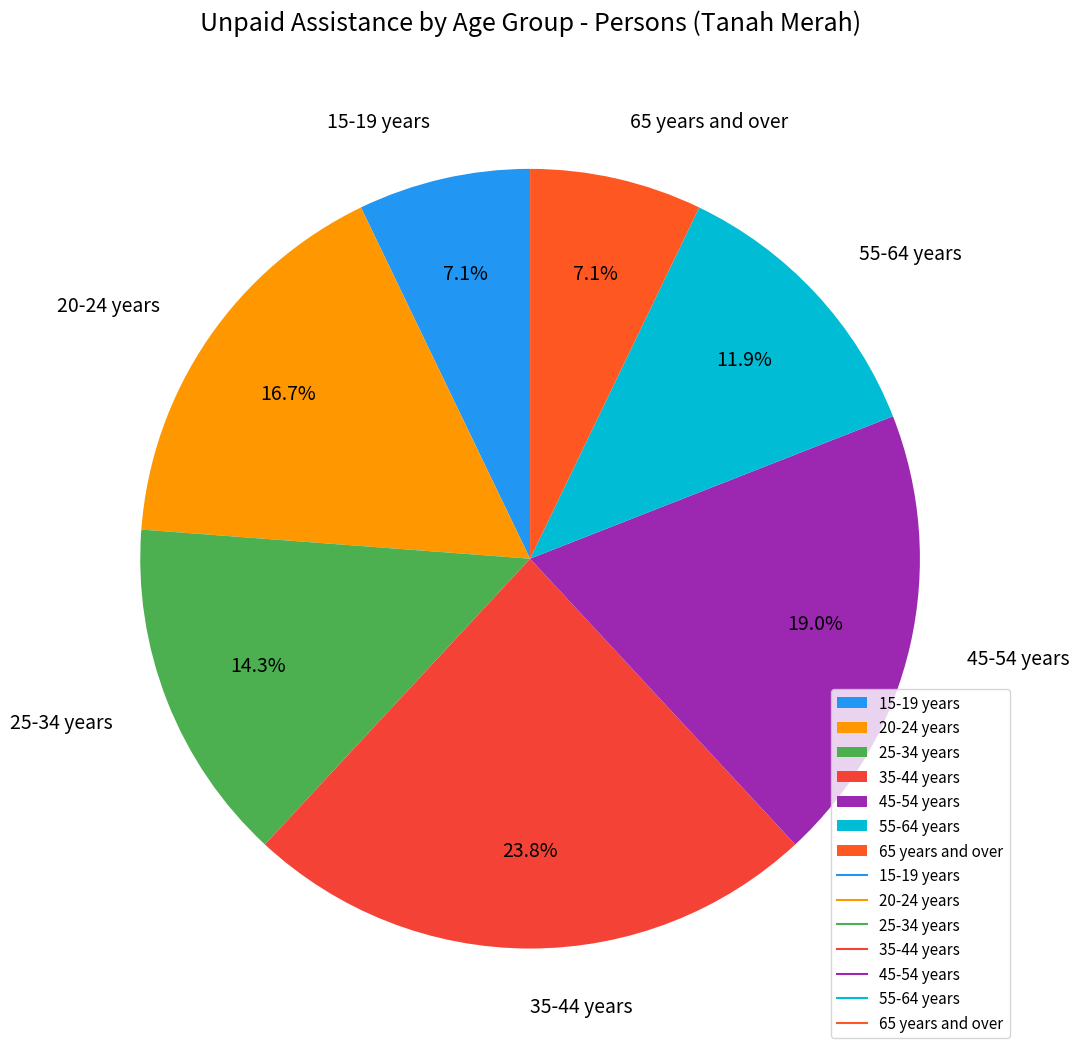

To the nearest percent, what is the difference between the largest and smallest slice percentages?

17%